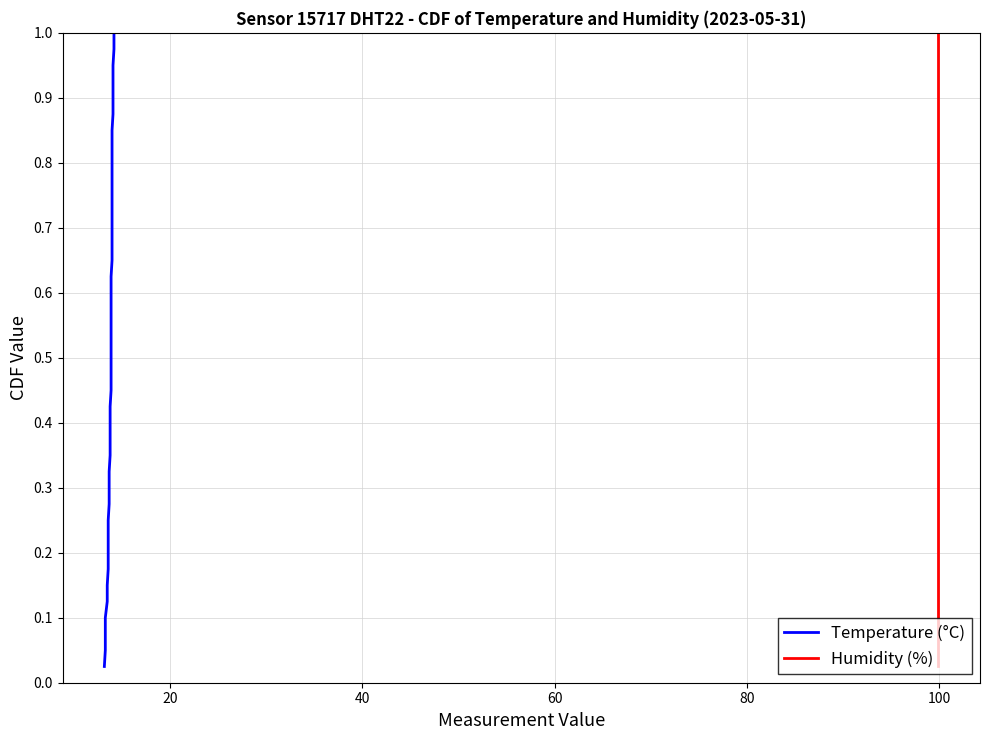

What are all the series names shown in the legend?

Temperature (°C), Humidity (%)